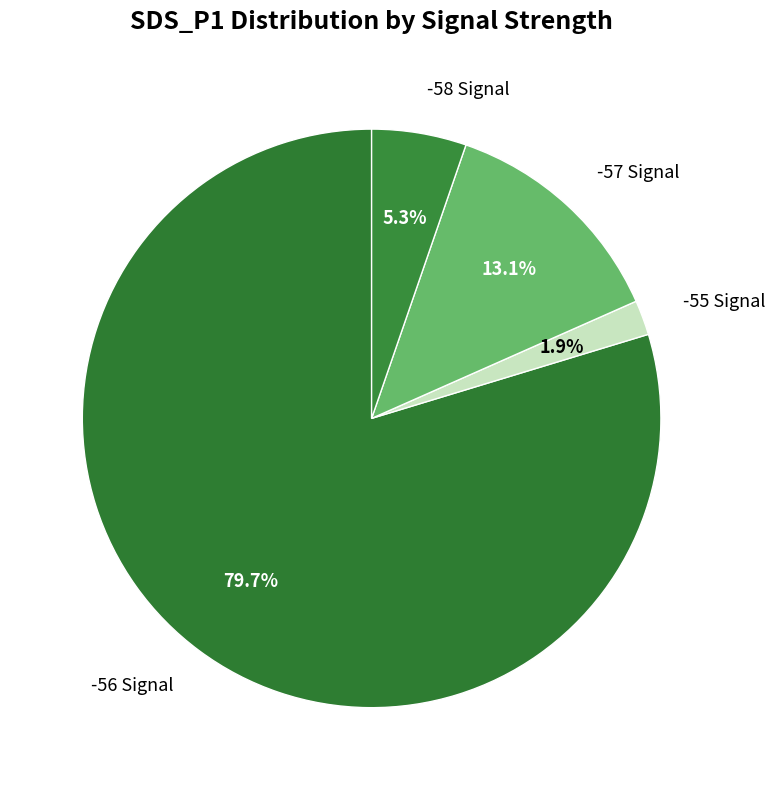

Combined, do -57 Signal and -56 Signal account for over 50%?

Yes